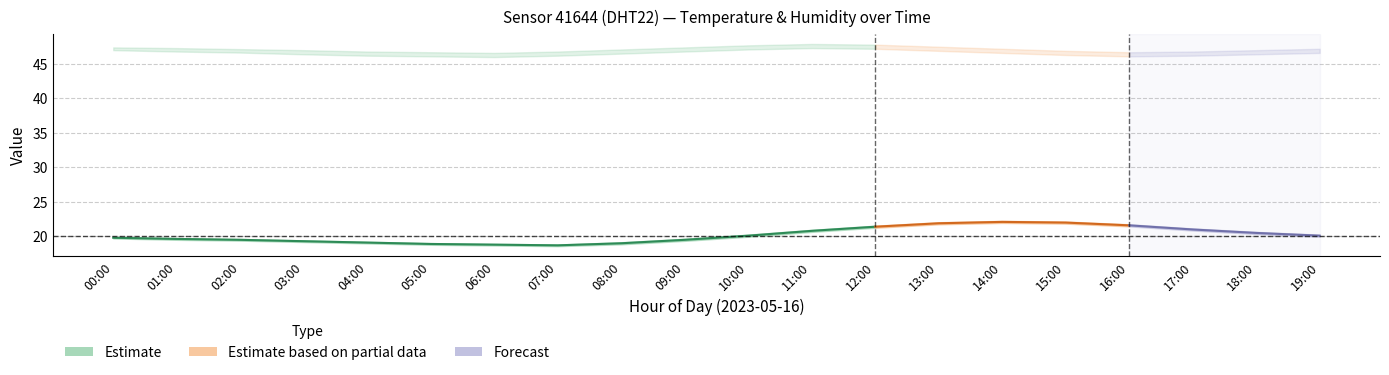

How many lines are shown in the chart?

6